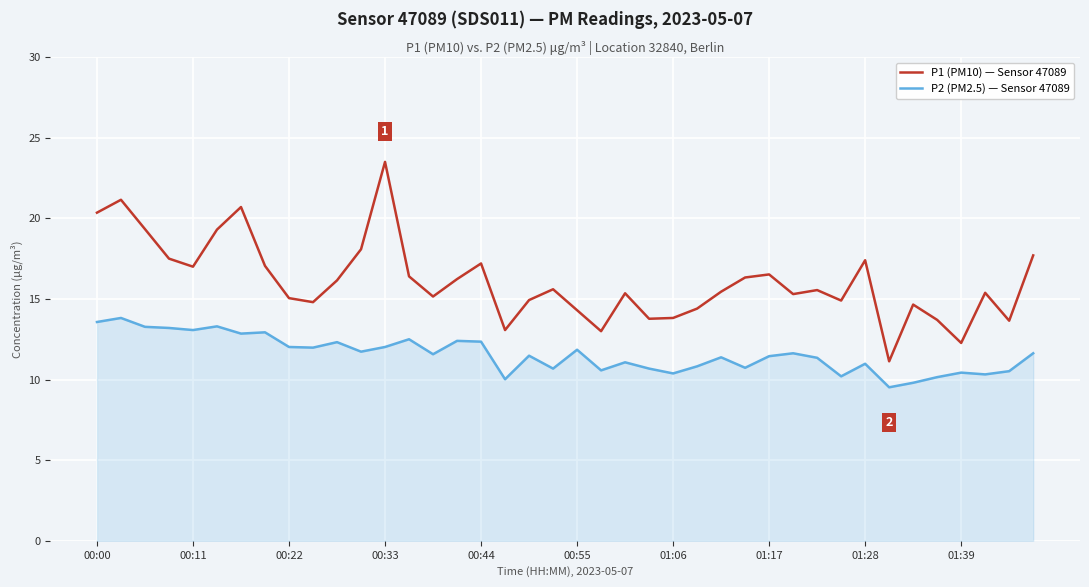

Rank the series by their maximum value, from lowest to highest.

P2 (PM2.5) — Sensor 47089, P1 (PM10) — Sensor 47089